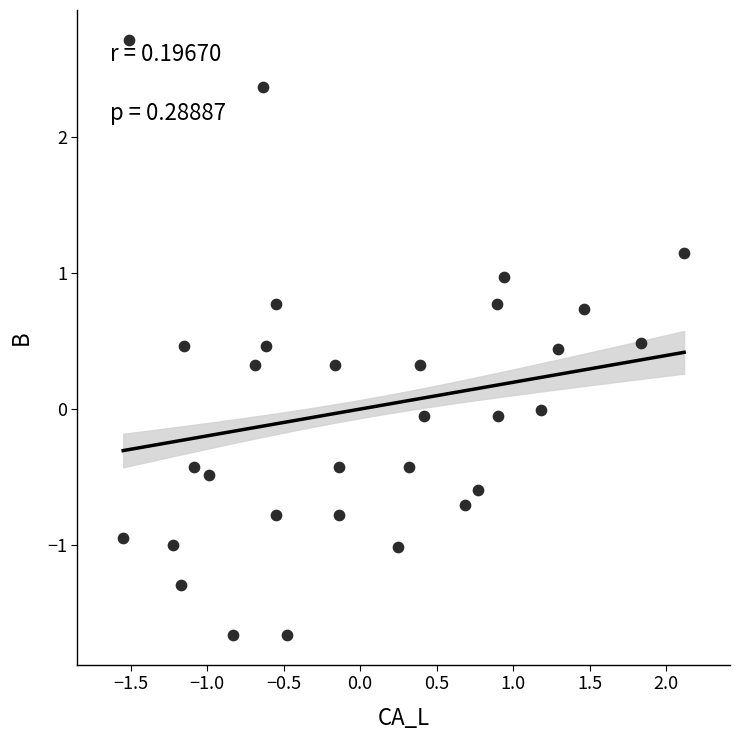

What is the range of Y values (max minus min)?

4.4